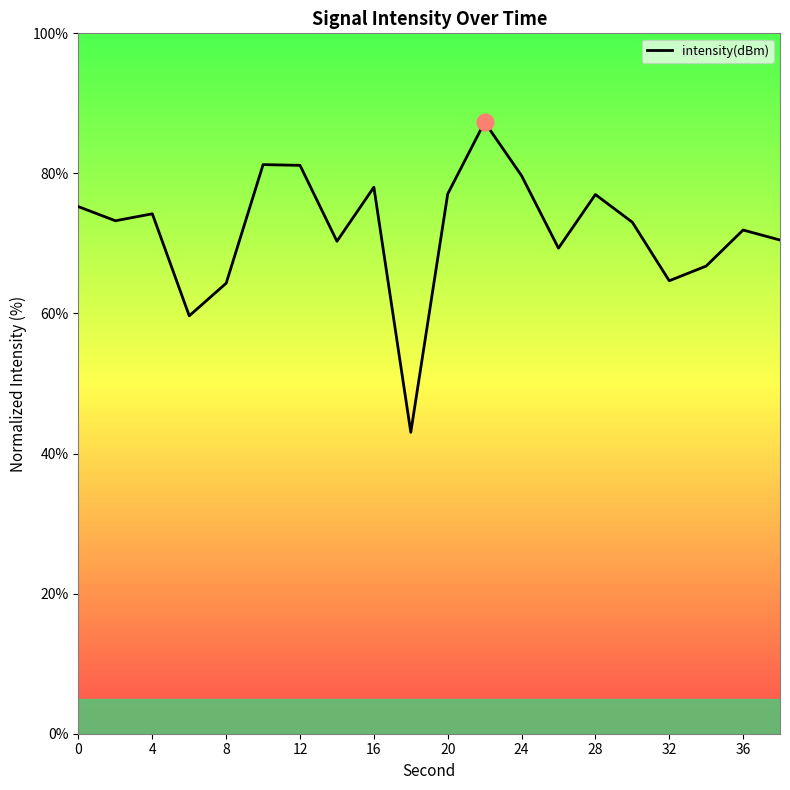

What is the difference between the maximum and minimum values?

44.3